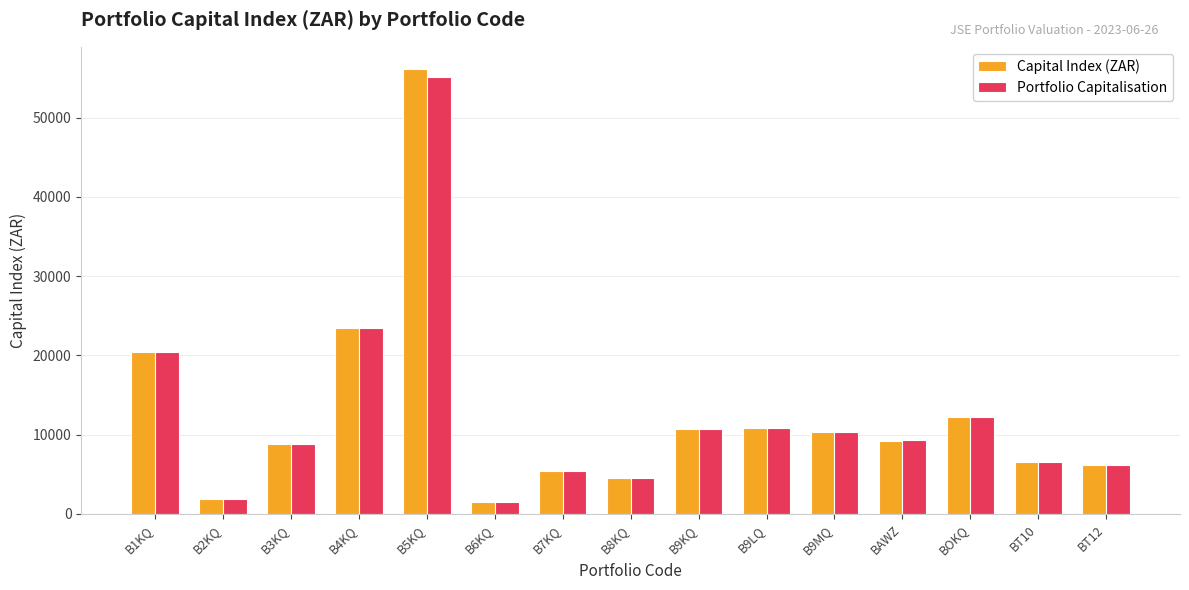

What is the highest value of the Capital Index (ZAR) series?

56135.9